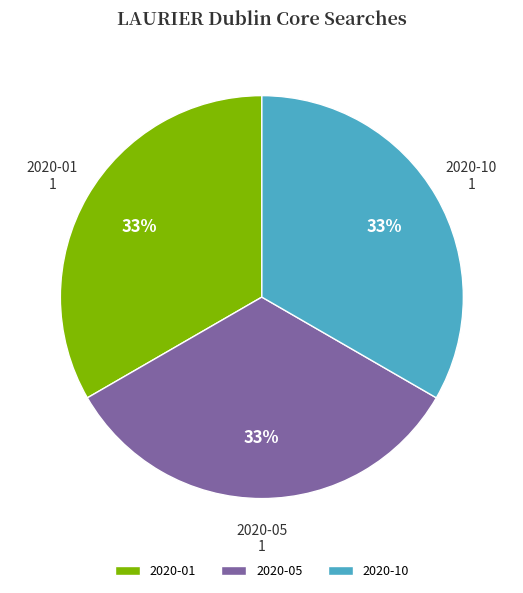

How many slices are in this pie chart?

3